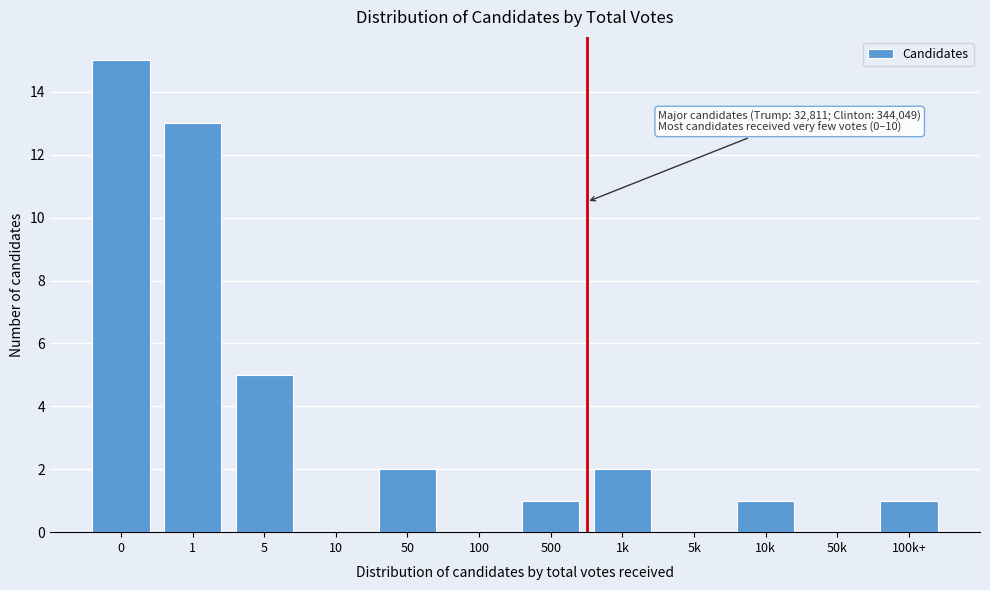

Reading left to right, what are all the values shown in this chart?

0=15	1=13	5=5	10=0	50=2	100=0	500=1	1k=2	5k=0	10k=1	50k=0	100k+=1